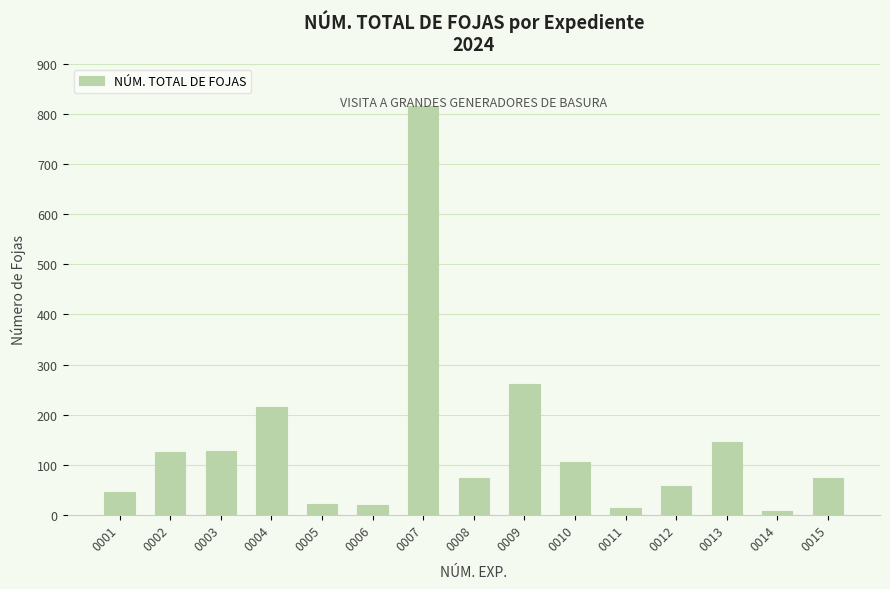

At which label does the data first exceed 74?

0002